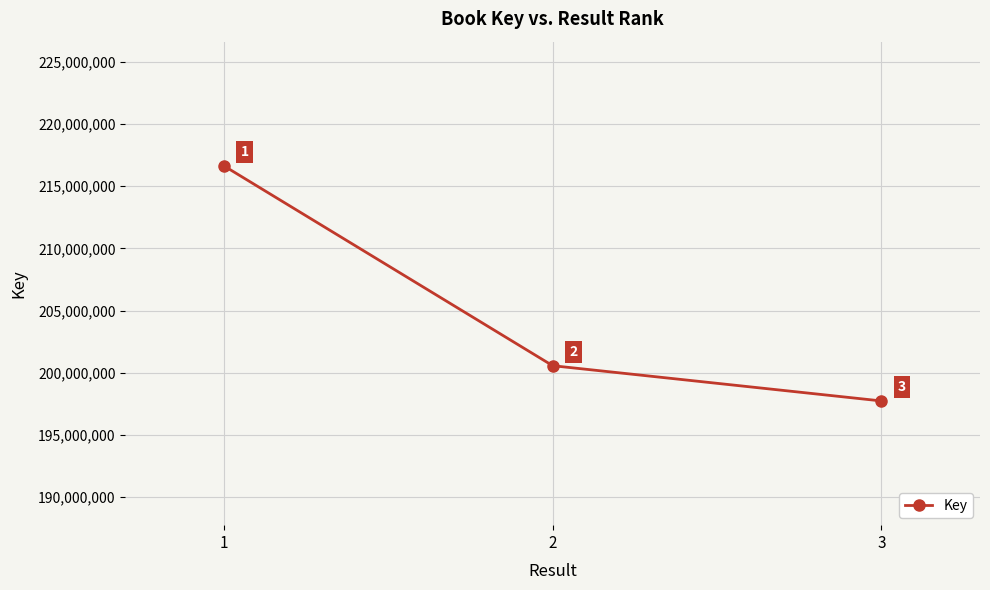

Where does the data first go above 200557755?

1